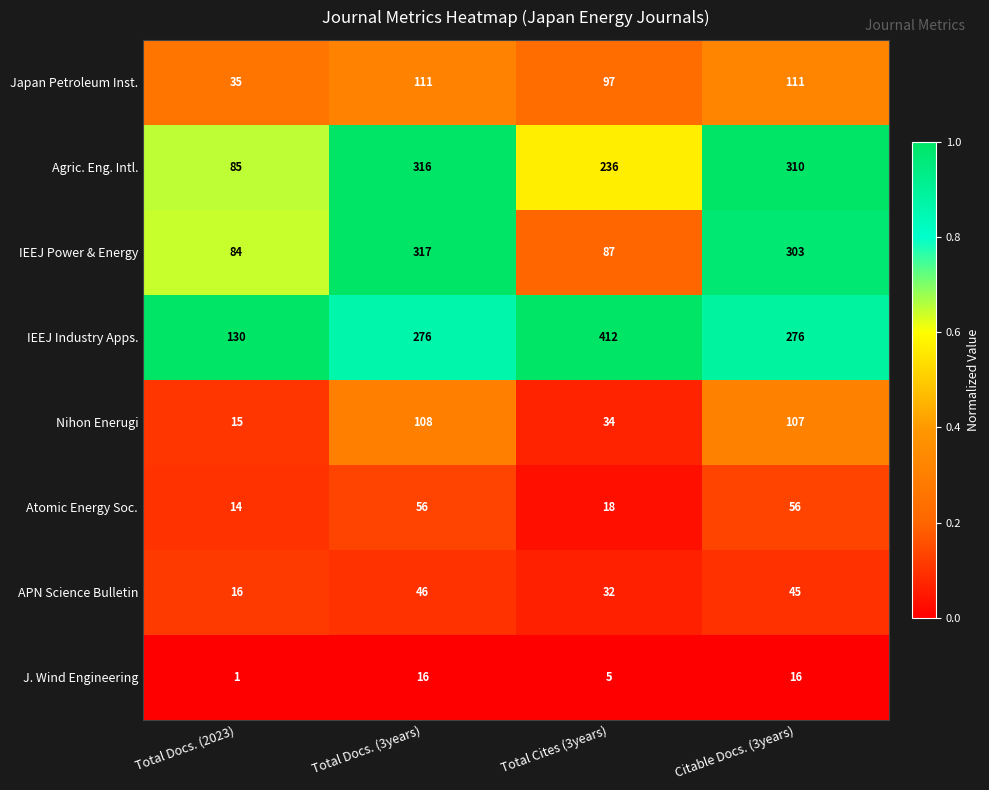

Which category has the lowest value across all series?

Total Docs. (2023)